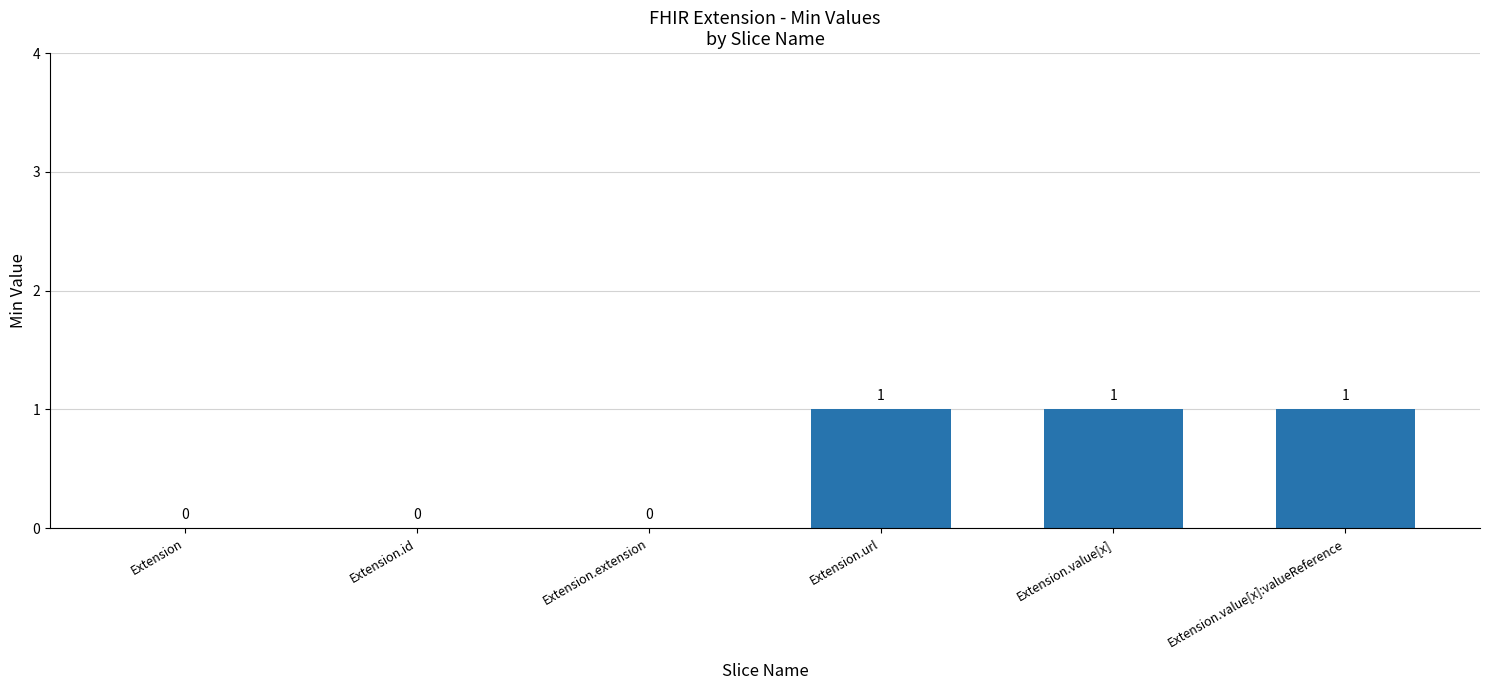

Count the values in the range 0 to 1.

6